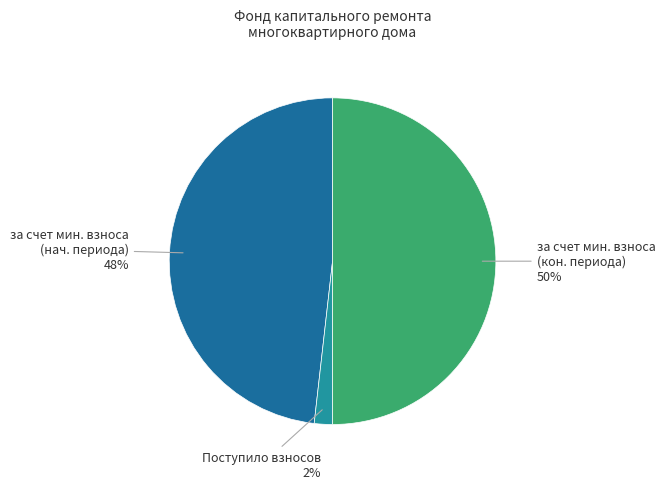

To the nearest percent, what is the difference between the largest and smallest slice percentages?

48%